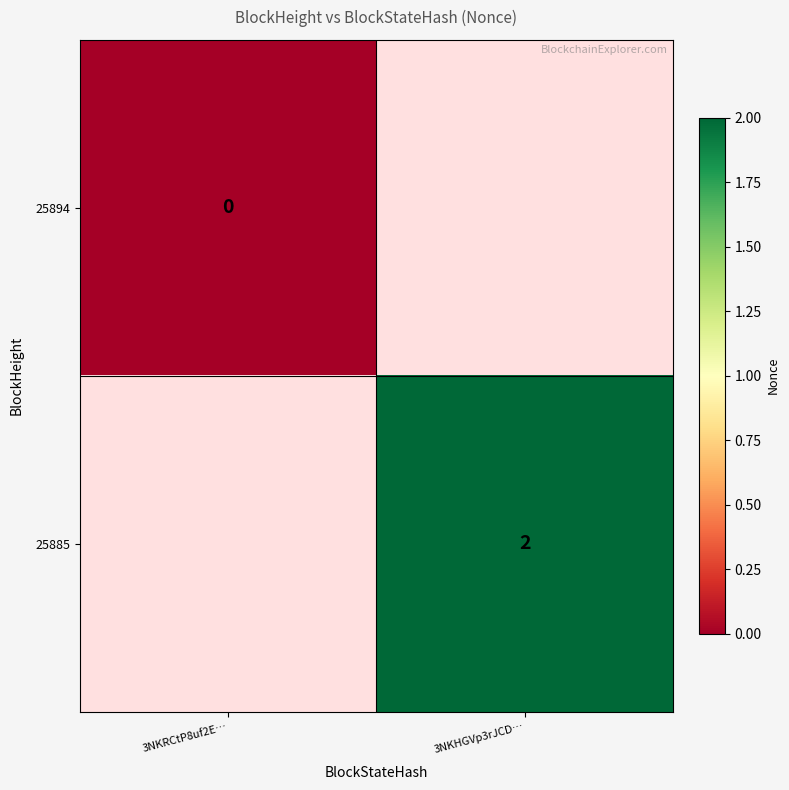

At how many categories does at least one series exceed 0?

1